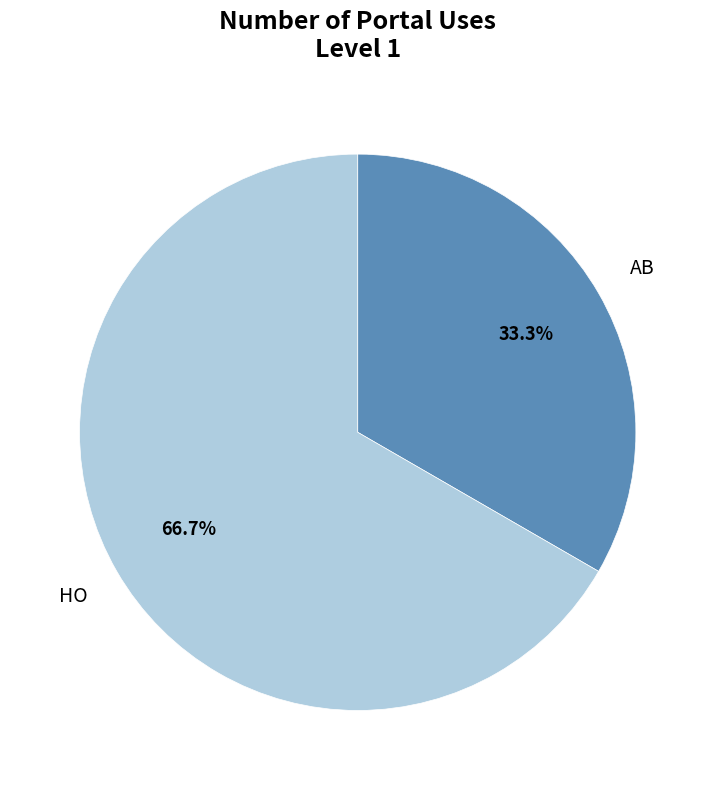

To the nearest percent, what percentage of the pie is HO?

67%